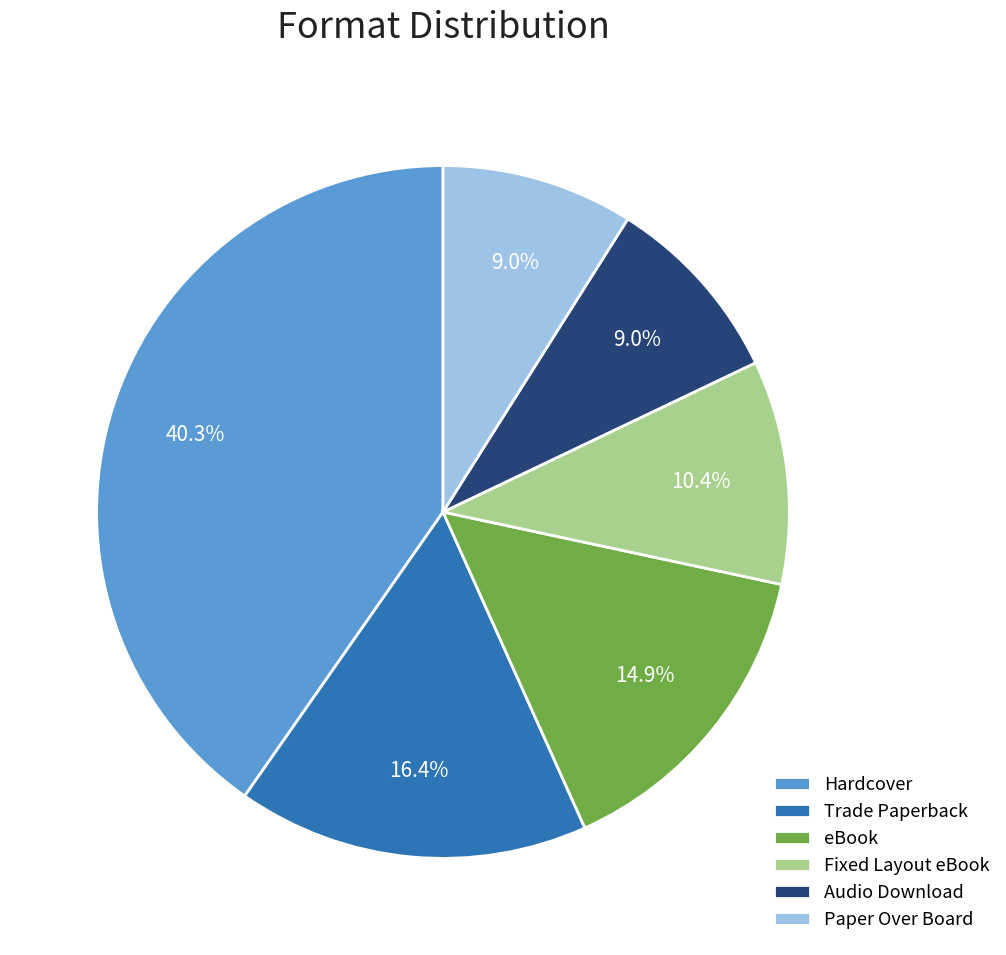

To the nearest percent, what is the difference between the largest and smallest slice percentages?

31%